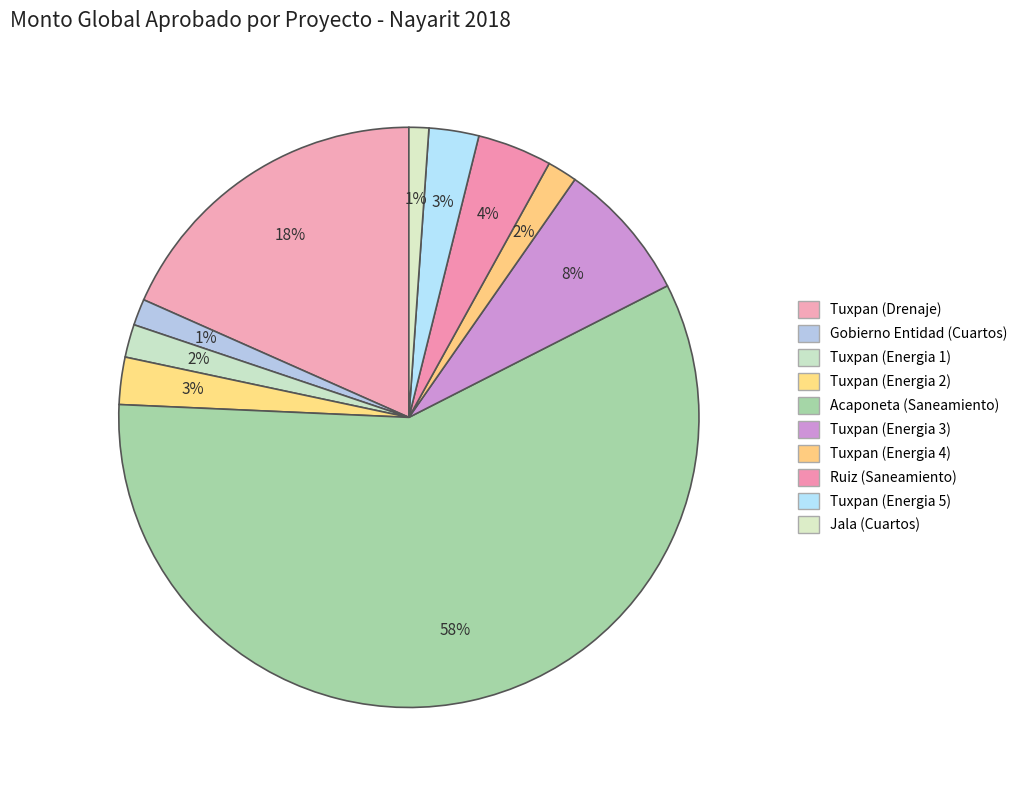

How many slices are in this pie chart?

10